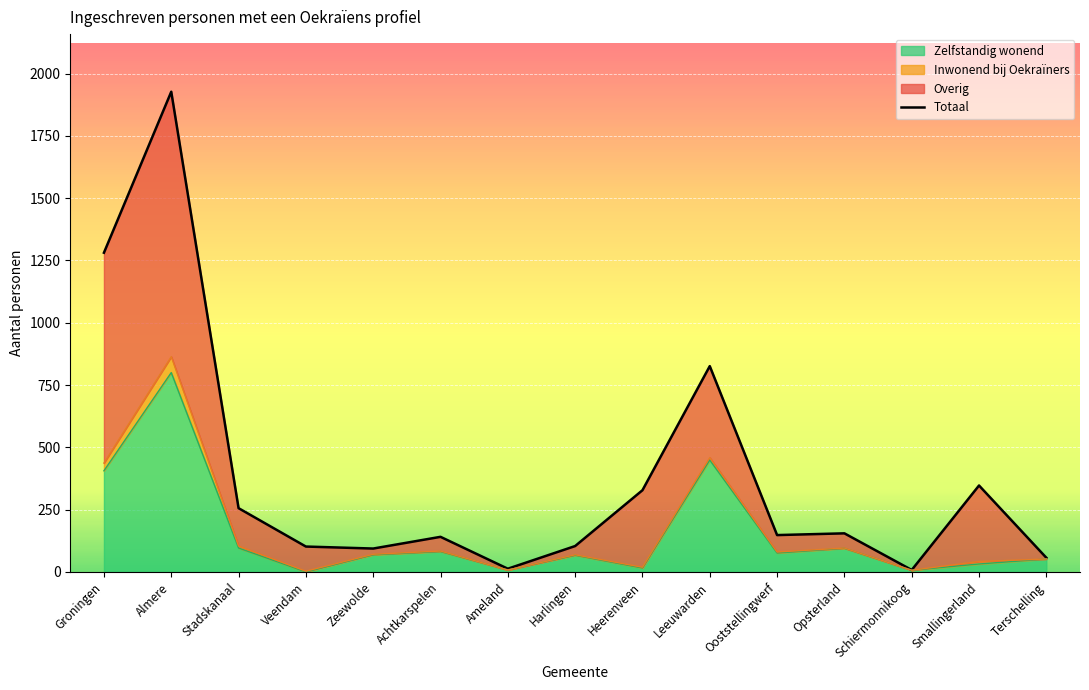

What is the difference between the second highest and minimum values?

1273